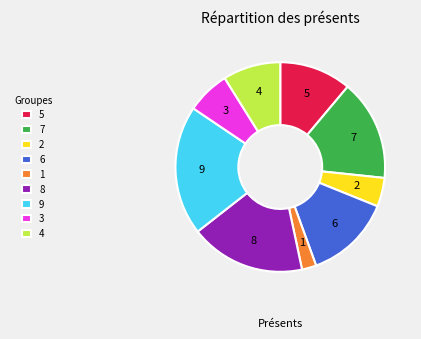

Between 7 and 3, which is larger?

7